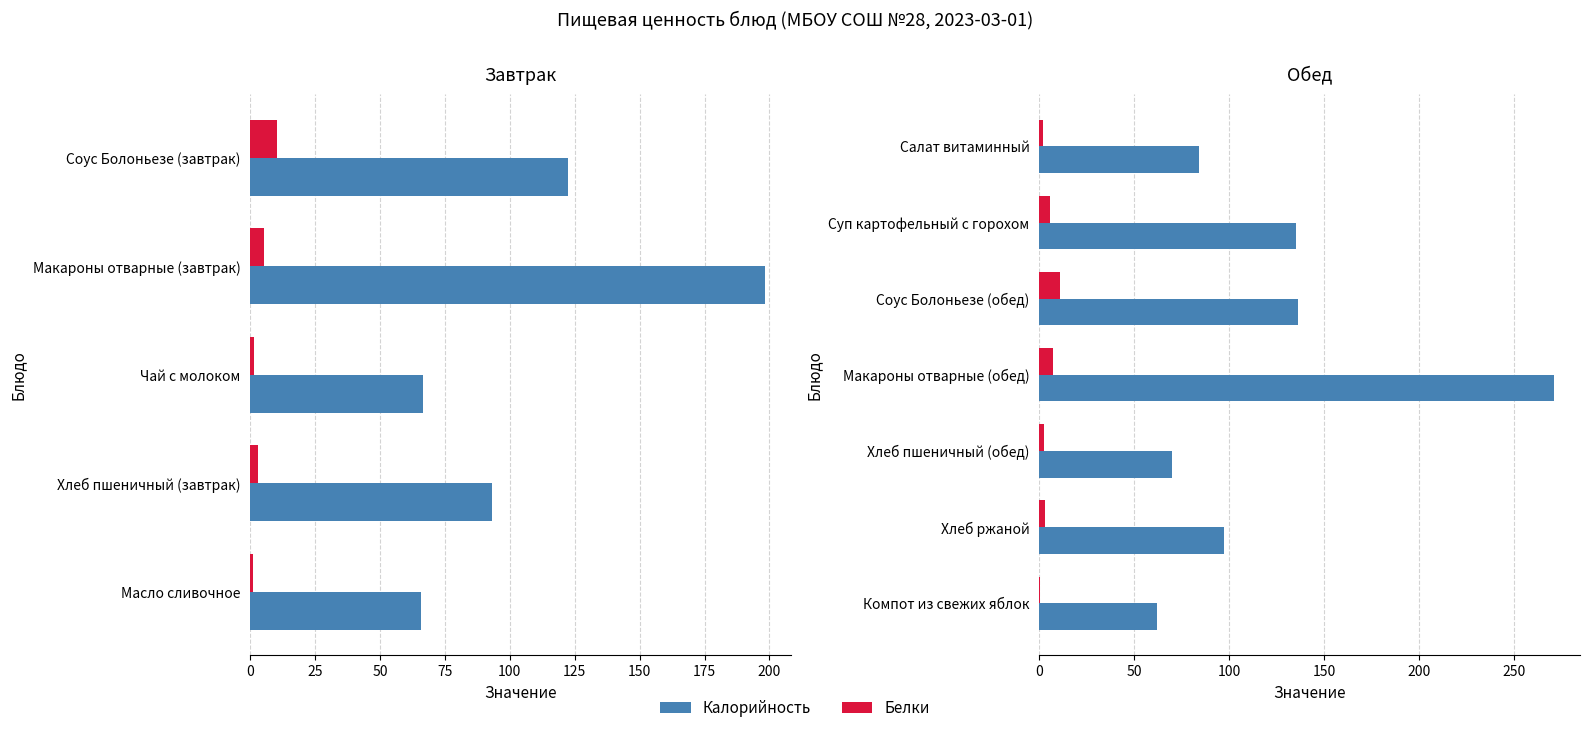

How many data points in Белки are above 3?

4